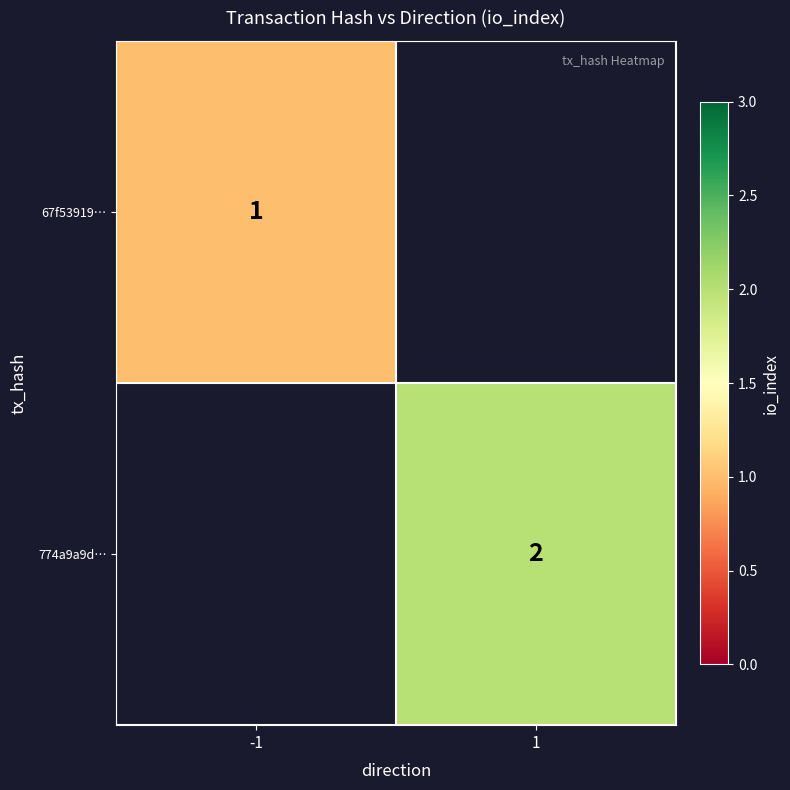

Count the number of categories in the chart.

2